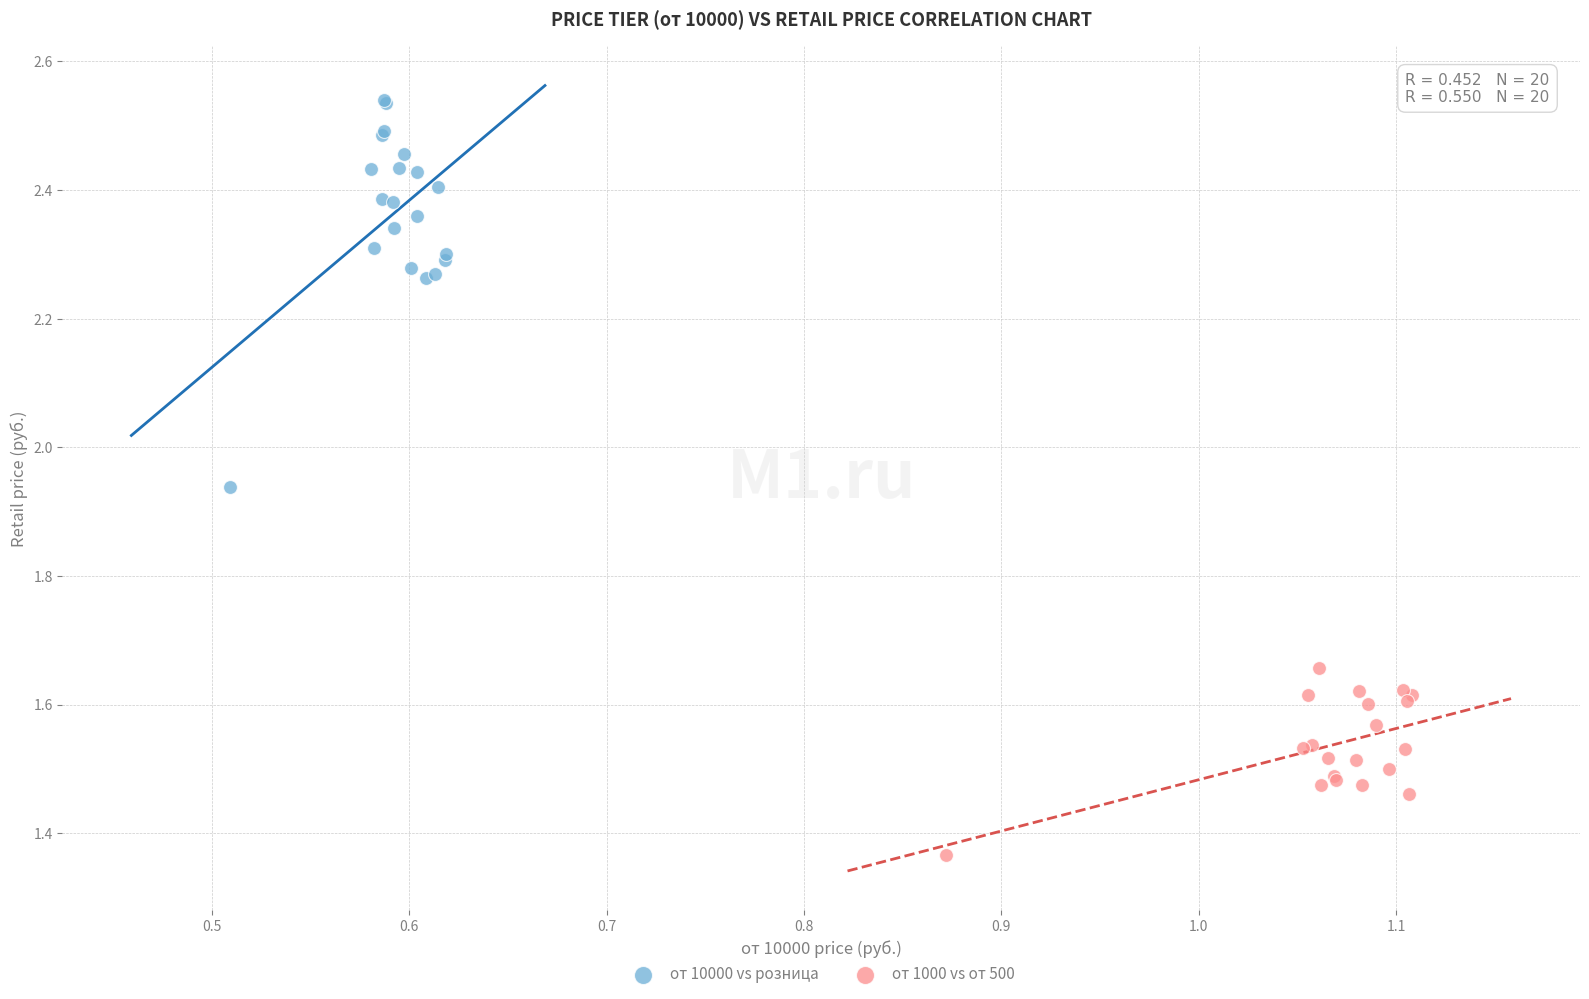

Which series reaches the maximum Y coordinate?

от 10000 vs розница